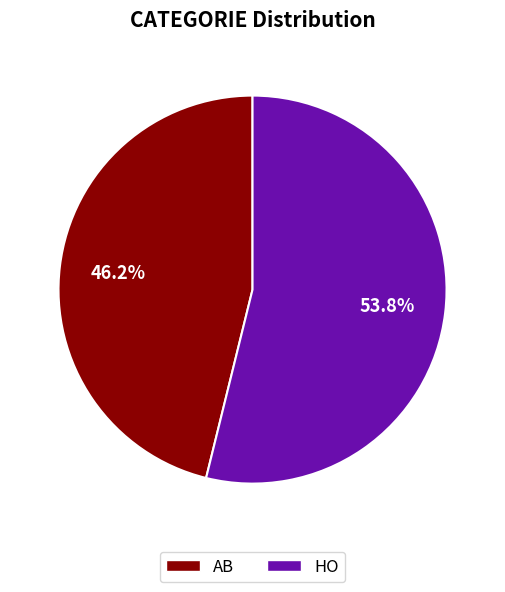

Rank the categories by value from highest to lowest.

HO, AB